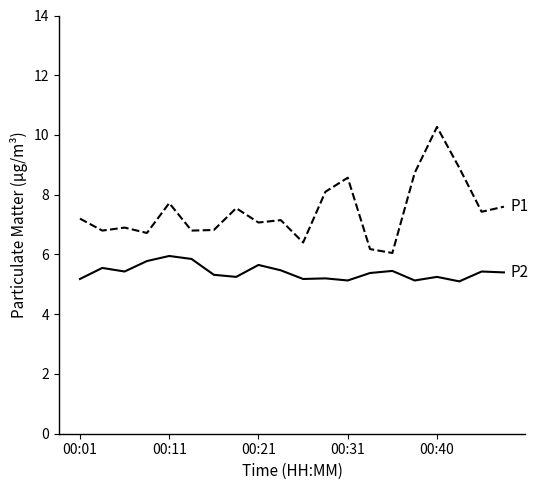

What is the minimum value shown in the chart?

5.1